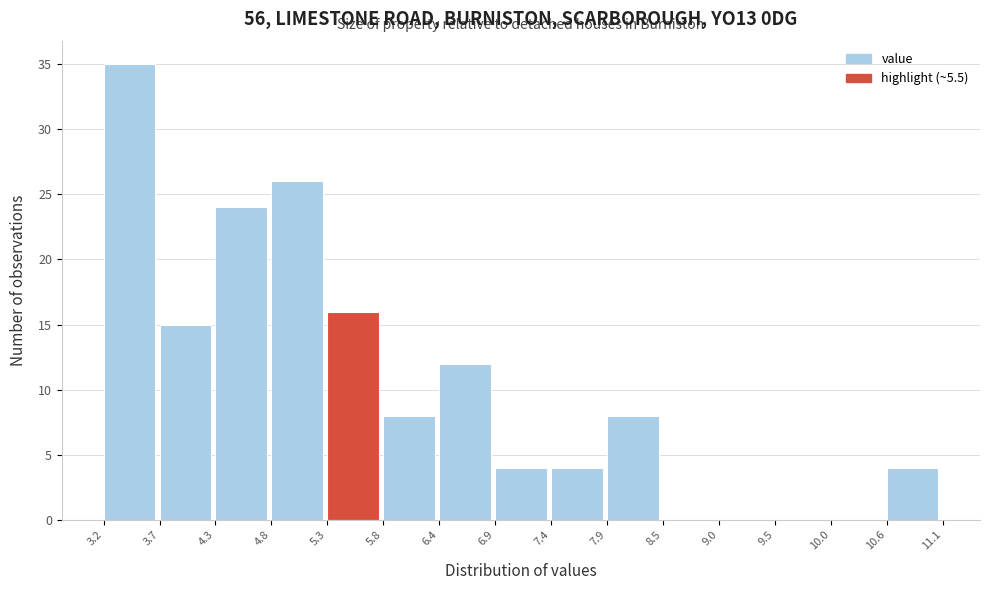

Over which range of the x-axis is the bar tallest?

3.2 to 3.7